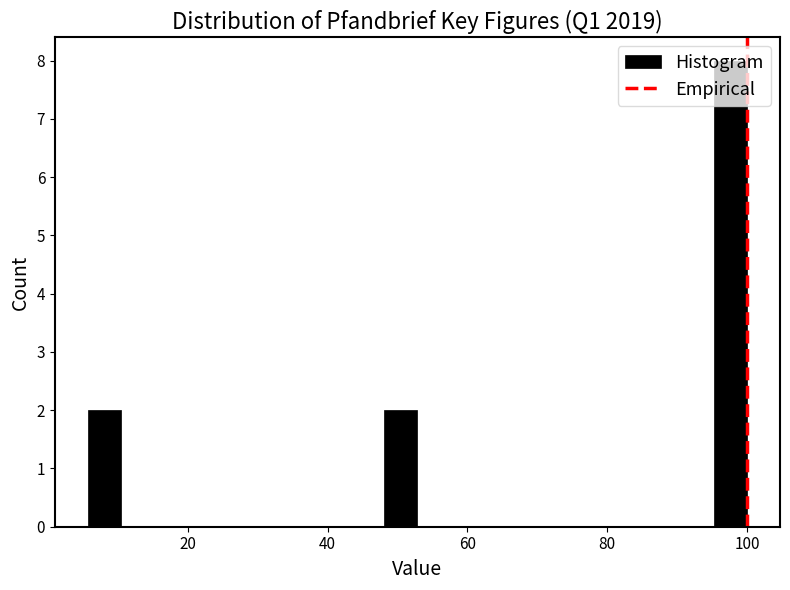

Read against the x-axis, roughly where is the centre of the tallest bar?

98